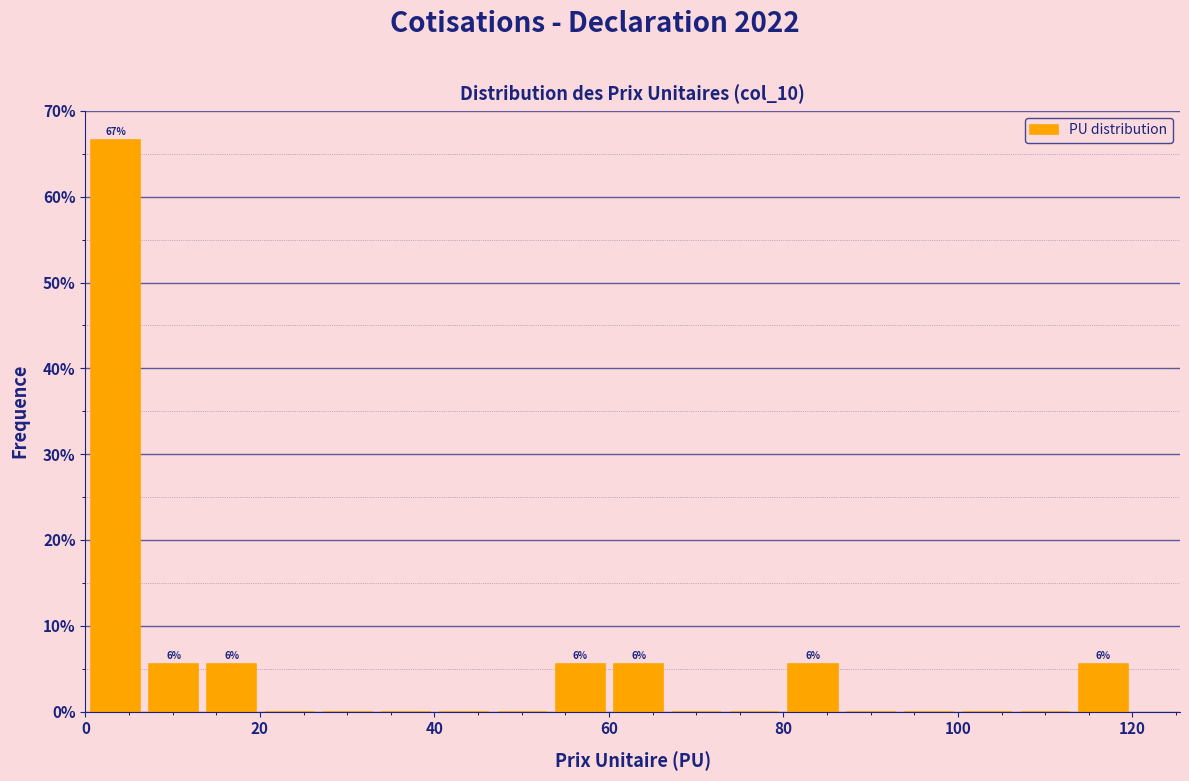

Read against the x-axis, roughly where is the centre of the tallest bar?

4